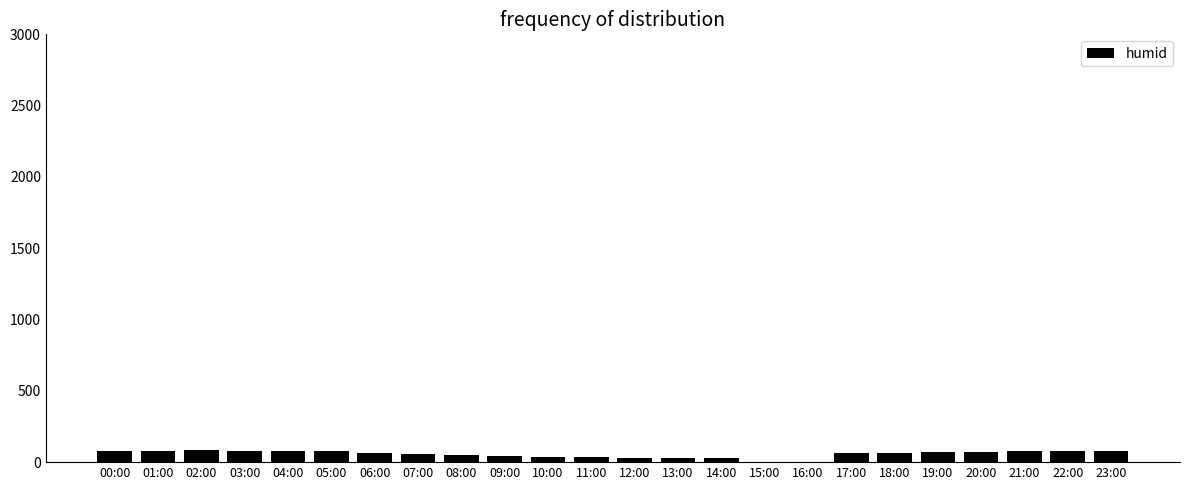

What is the greatest value displayed?

82